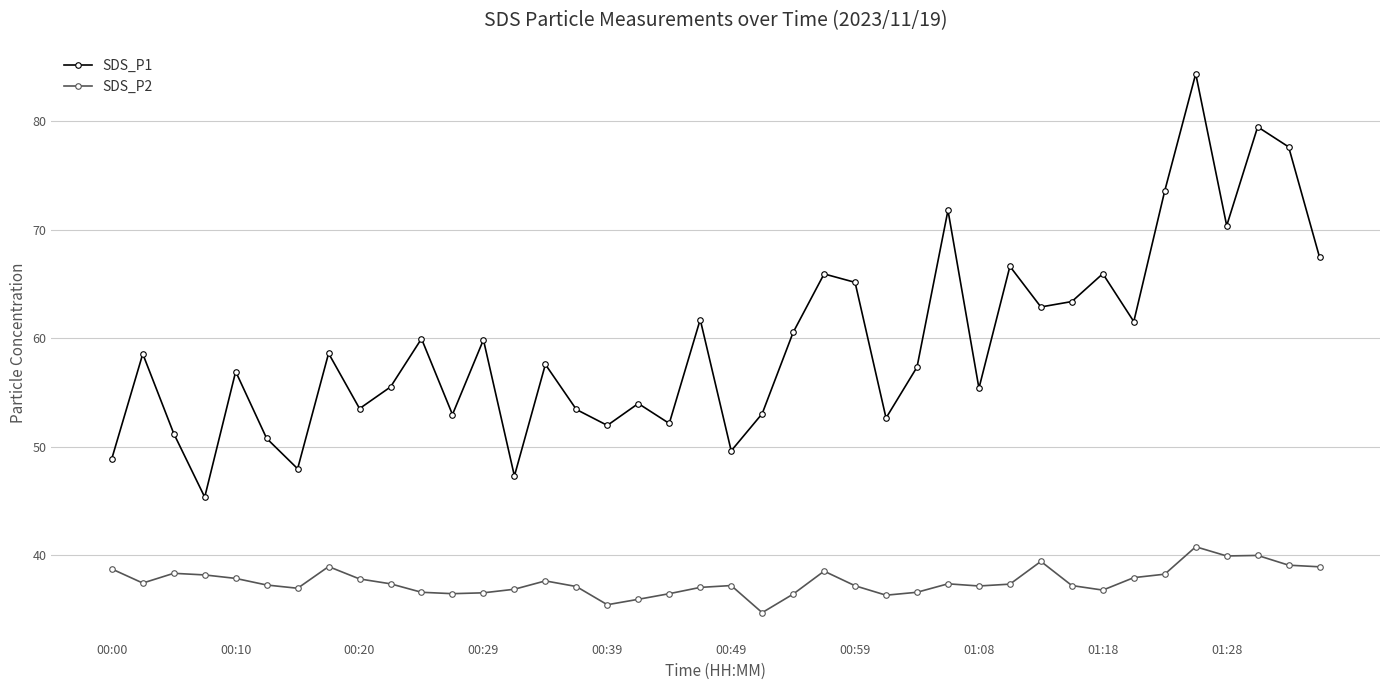

What is the highest value of the SDS_P1 series?

84.4